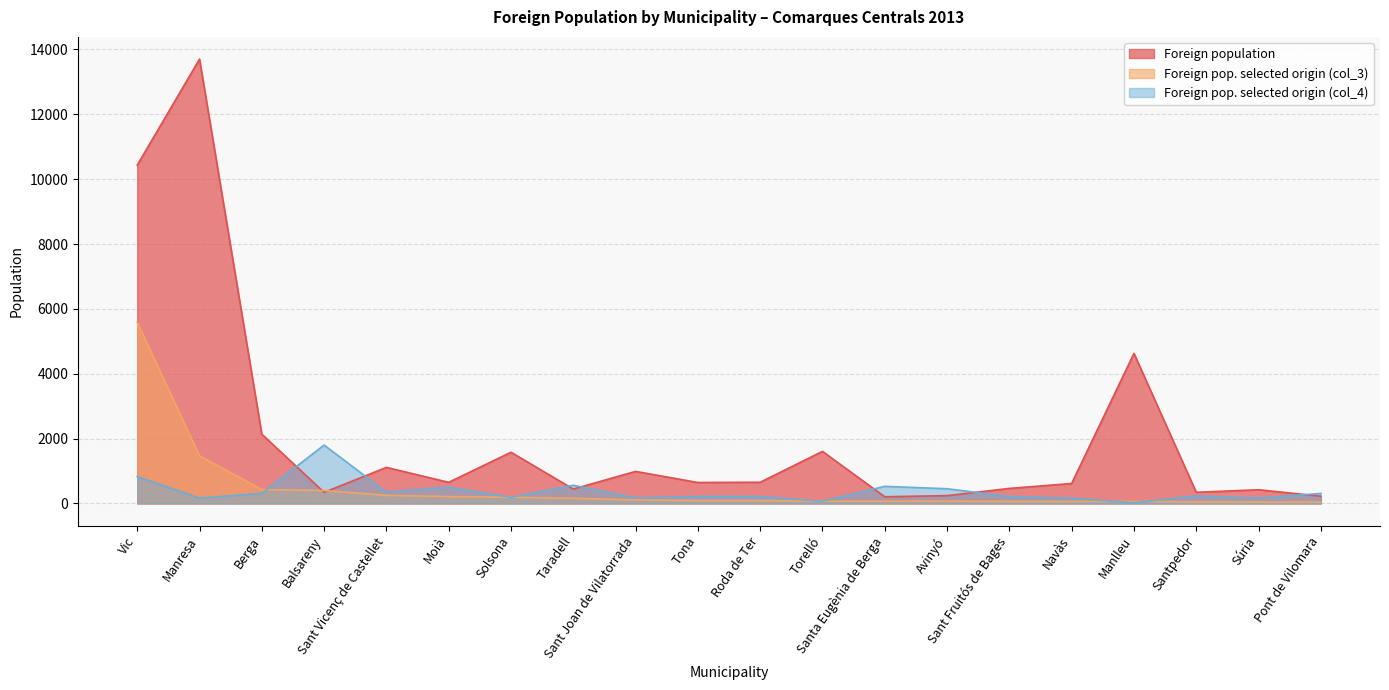

What is the average value of the Foreign pop. selected origin (col_4) series?

374